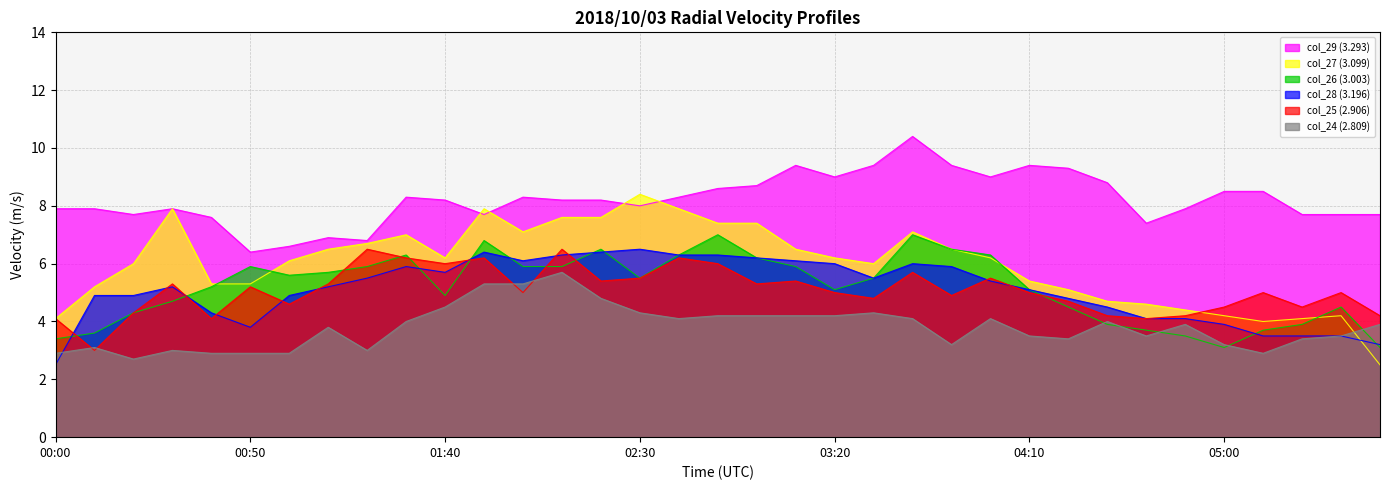

How many intersections are there between col_24 (2.809) and col_27 (3.099)?

1